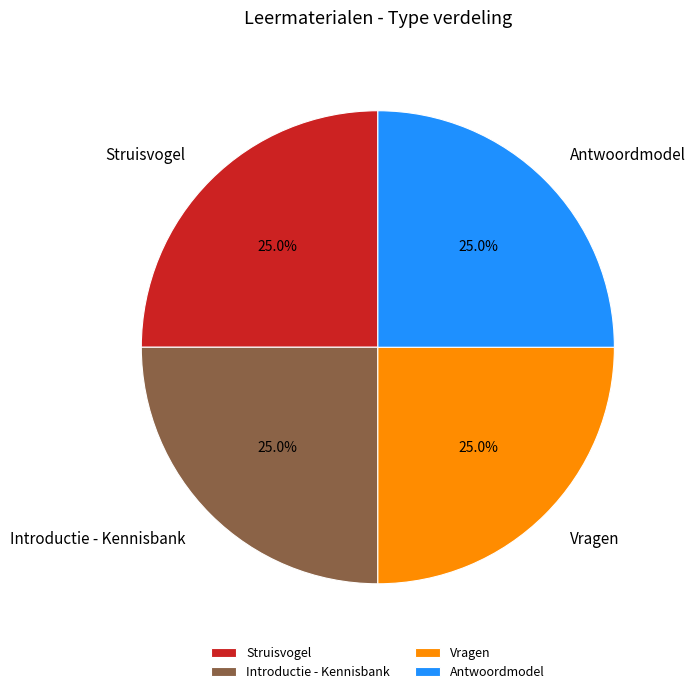

Combined, what portion of the pie is Struisvogel and Introductie - Kennisbank?

50.0%